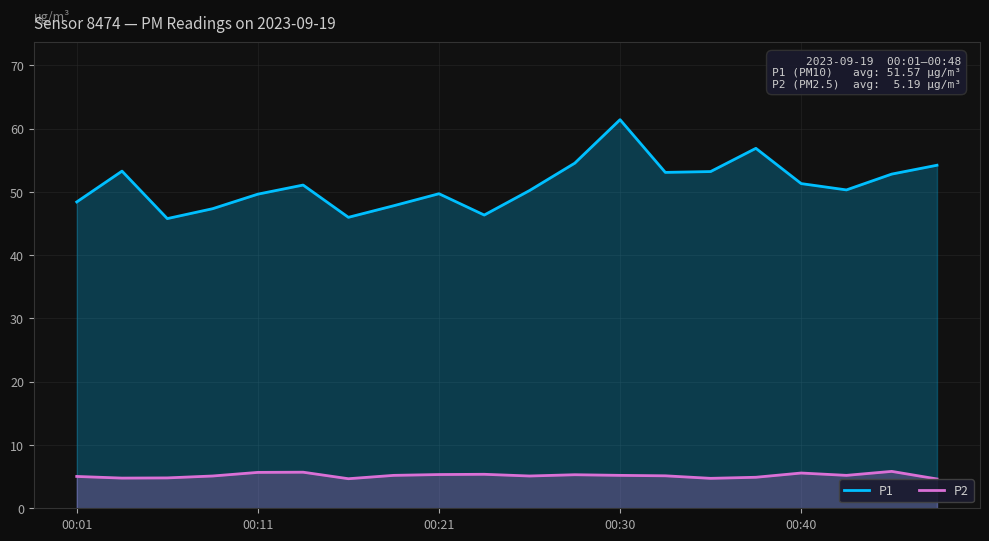

True or false: P2 has more than 2 interior local peaks.

True